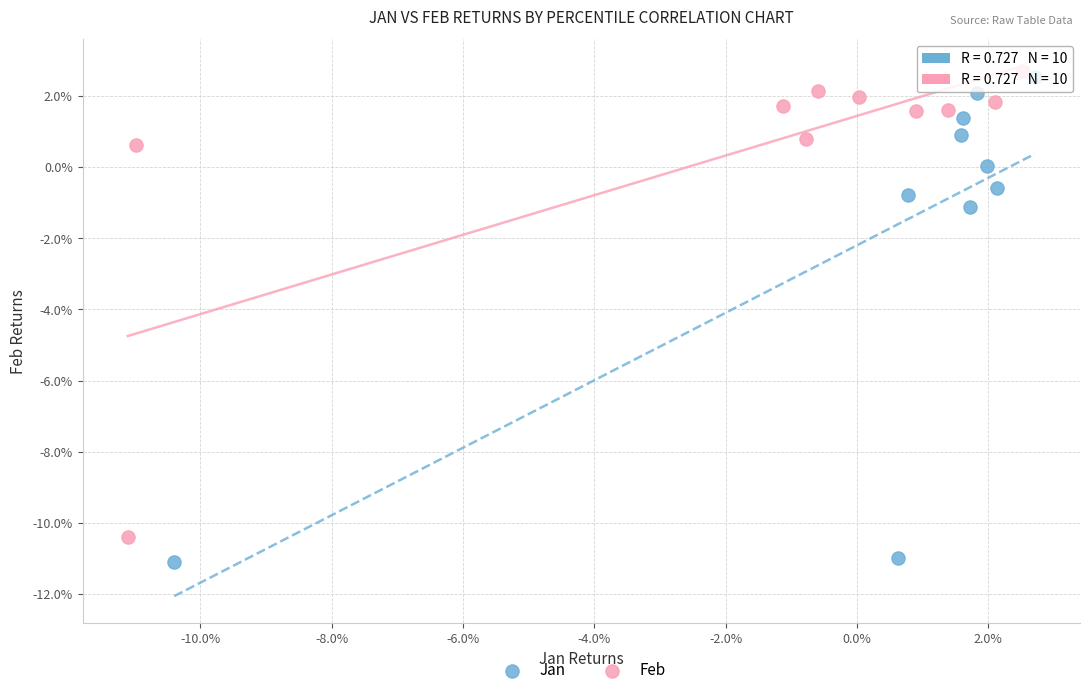

Which series reaches the minimum Y coordinate?

Jan